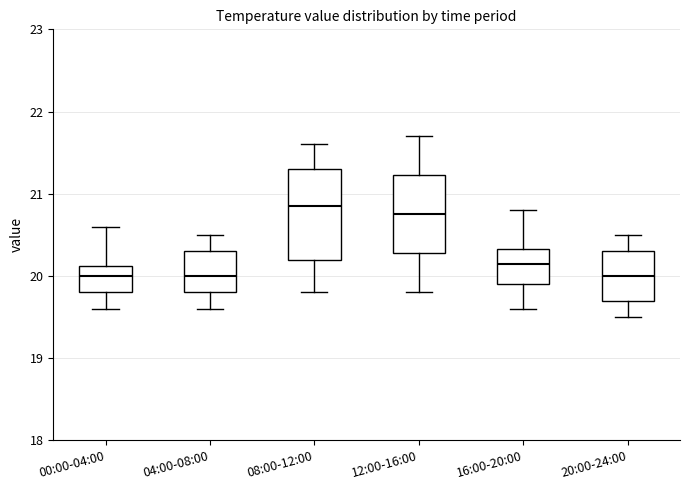

Reading left to right, read every box against the y-axis: the position of its median line, the range the box covers, and the ends of its whiskers. The values are not printed on the chart, so give them approximately, as read against the axis.

00:00-04:00: median 20.0, box 19.8 to 20.1, whiskers 19.6 to 20.6
04:00-08:00: median 20.0, box 19.8 to 20.3, whiskers 19.6 to 20.5
08:00-12:00: median 20.9, box 20.2 to 21.3, whiskers 19.8 to 21.6
12:00-16:00: median 20.8, box 20.3 to 21.2, whiskers 19.8 to 21.7
16:00-20:00: median 20.2, box 19.9 to 20.3, whiskers 19.6 to 20.8
20:00-24:00: median 20.0, box 19.7 to 20.3, whiskers 19.5 to 20.5